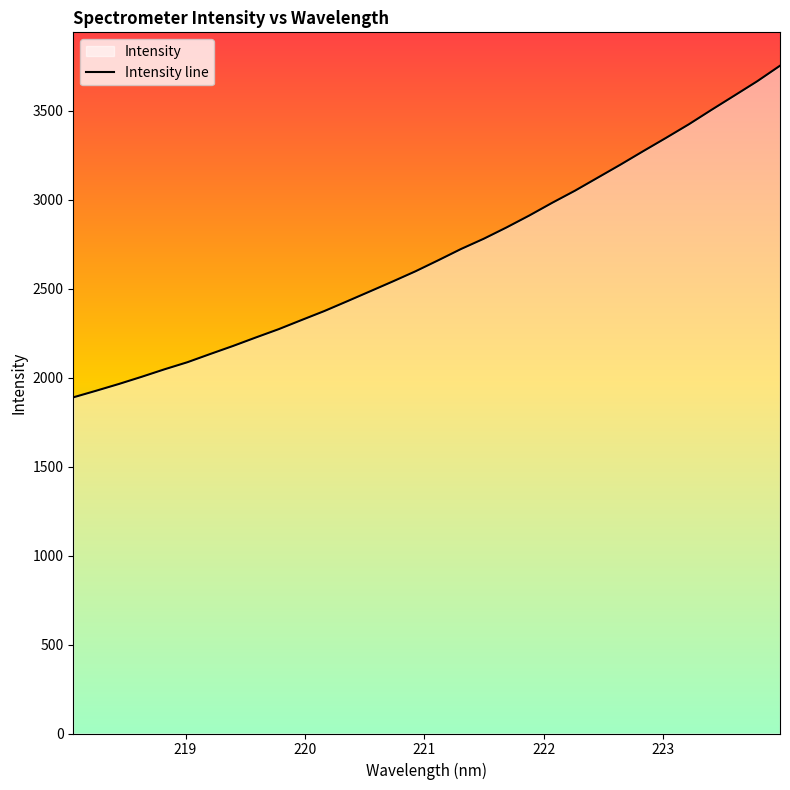

What is the smallest value displayed?

1888.7